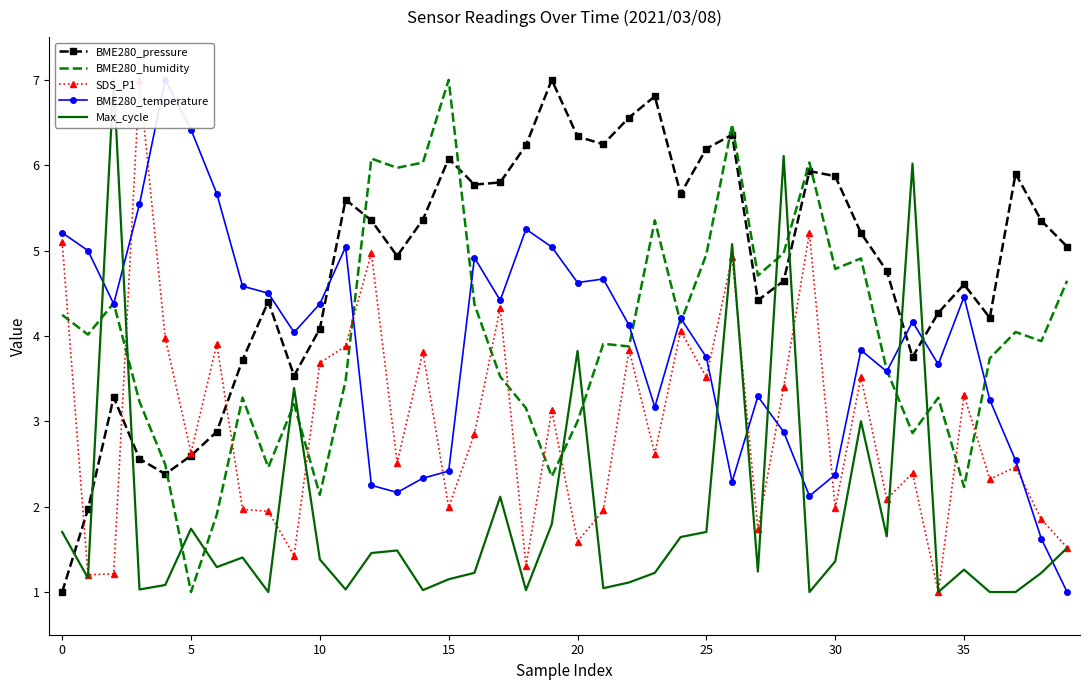

What is the highest value of the BME280_pressure series?

7.0